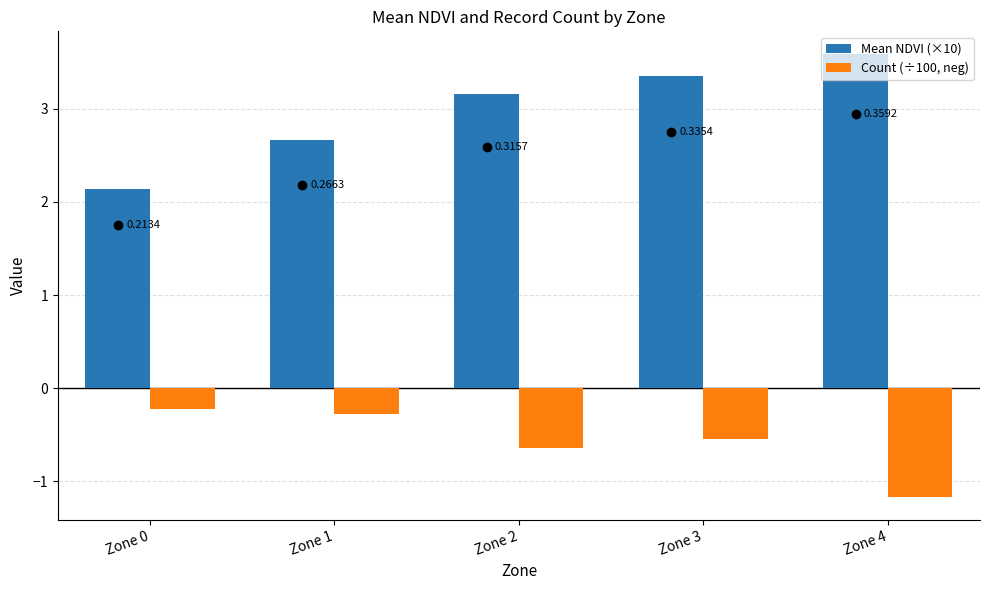

Between Zone 1 and Zone 2, which is larger?

Zone 2